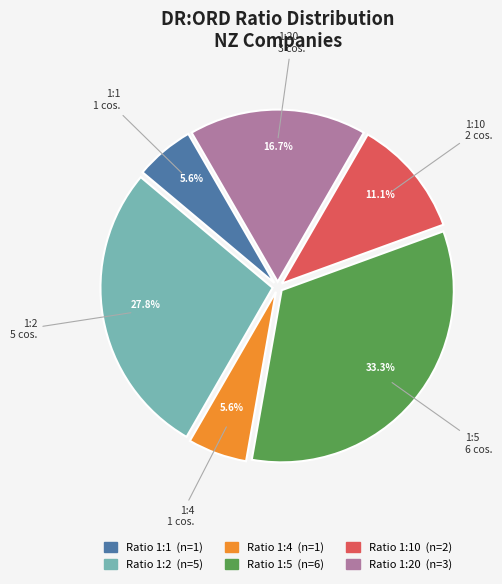

Is there any slice that represents more than half of the pie?

No